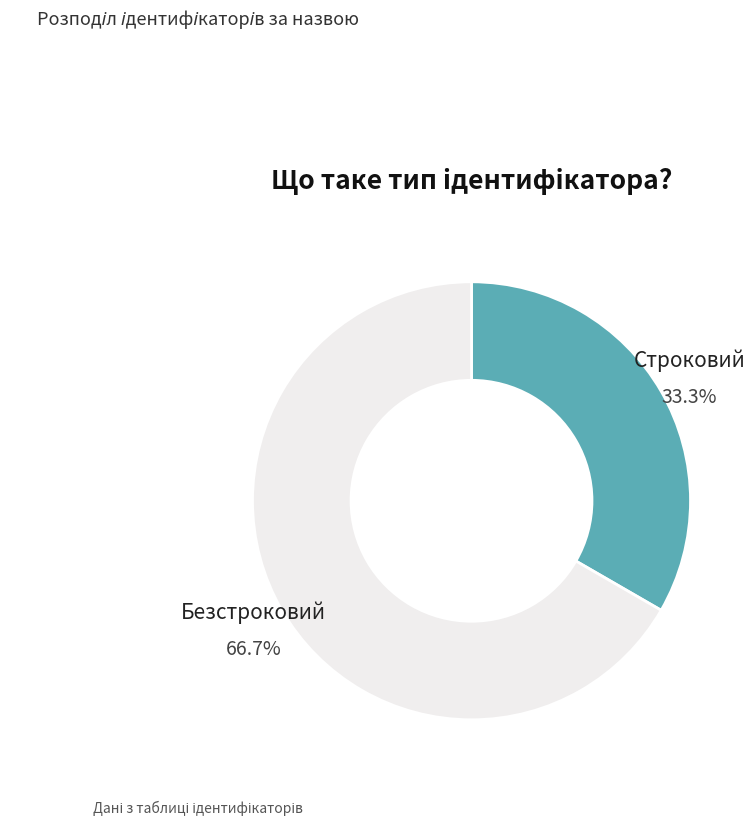

How many segments does this pie chart have?

2